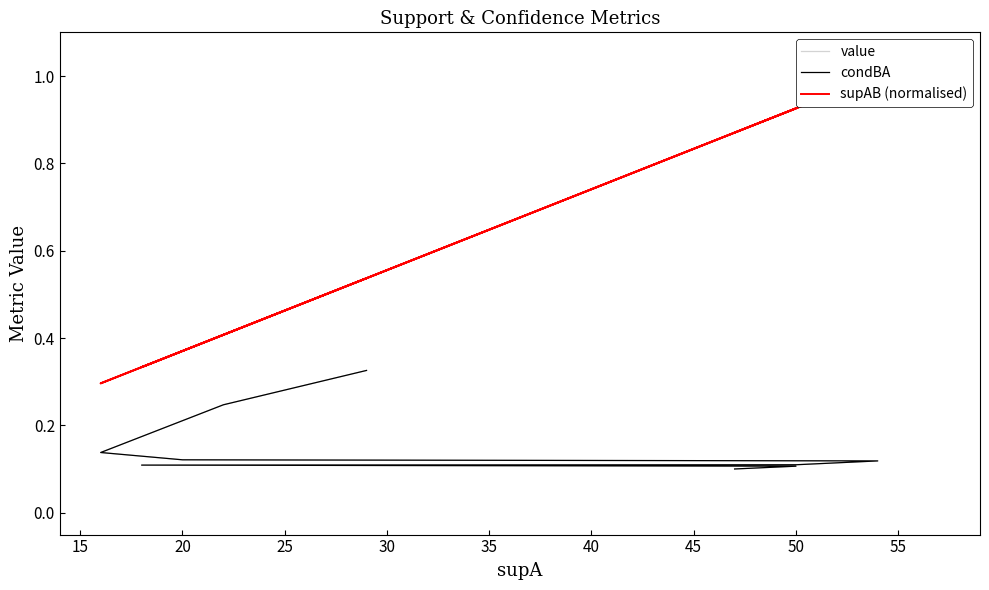

Which has a higher value, 40 or 15?

15